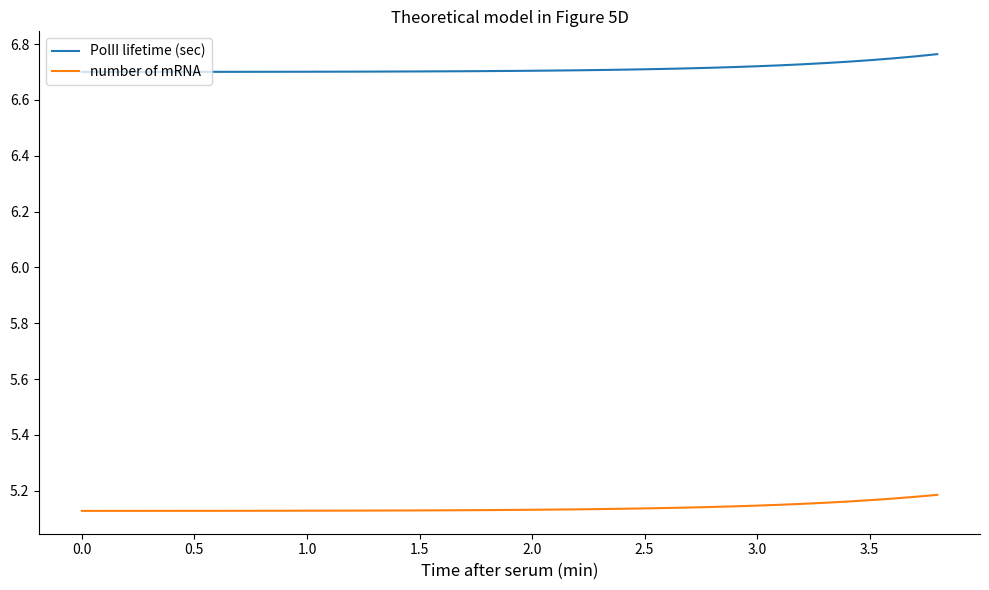

Which series has the largest total across all categories?

PolII lifetime (sec)